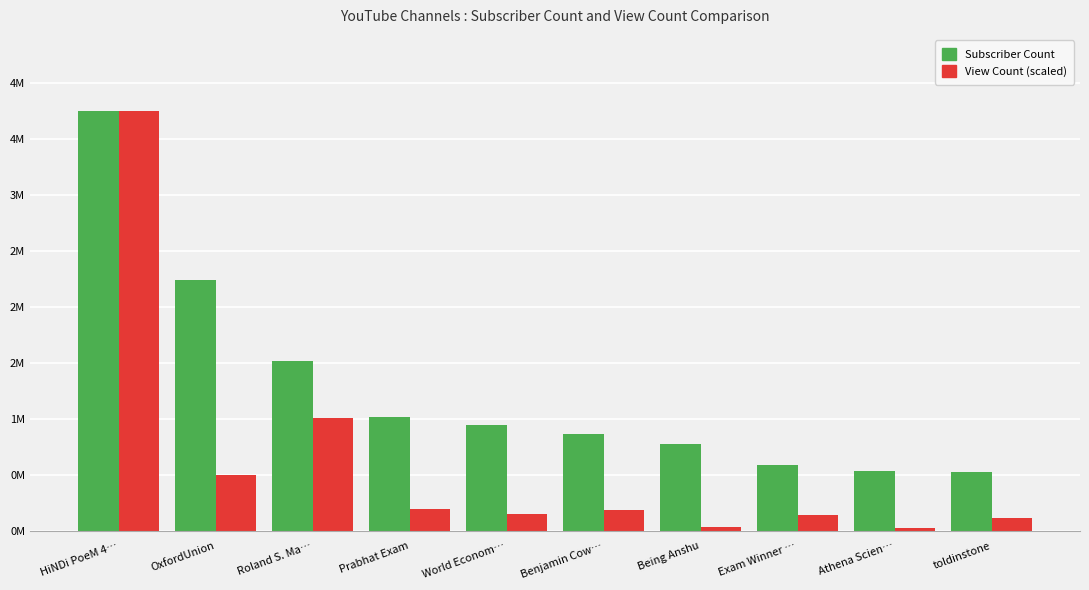

Which series has the largest total across all categories?

Subscriber Count